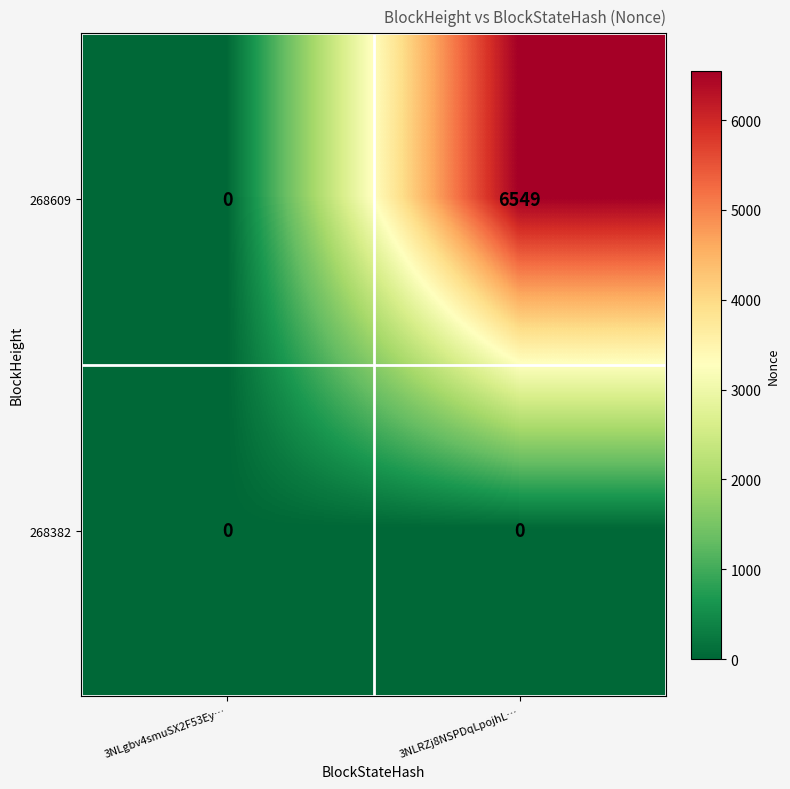

Read the 268609 value at 3NLRZj8NSPDqLpojhL…, to the nearest 100.

6500